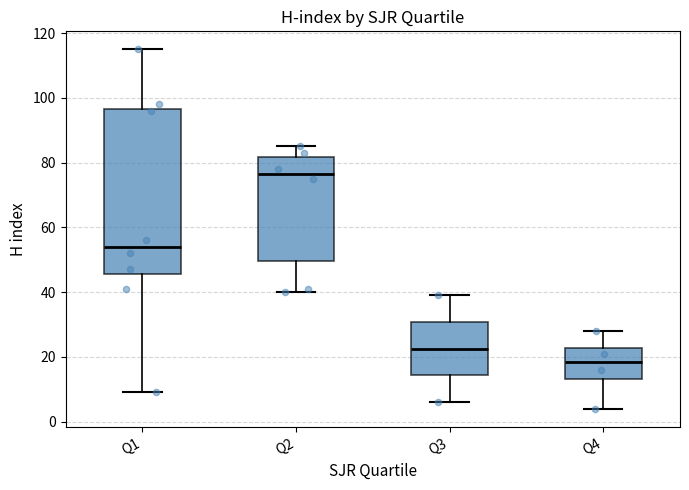

Which box is the tallest, from its lower edge to its upper edge?

Q1